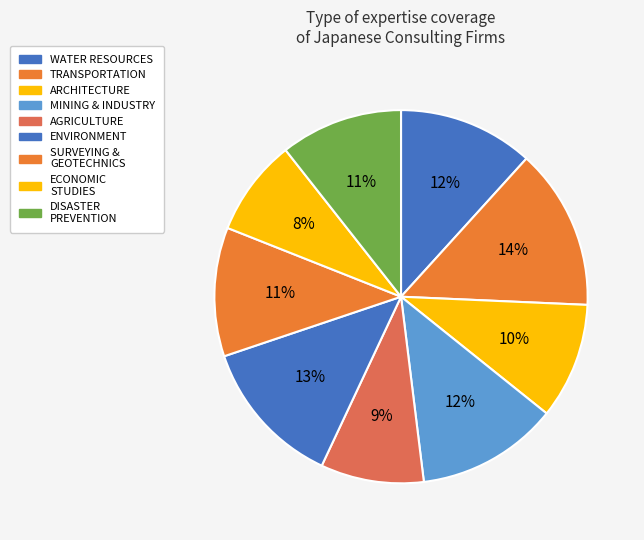

To the nearest percent, what is the difference between the ARCHITECTURE and AGRICULTURE slice percentages?

1%